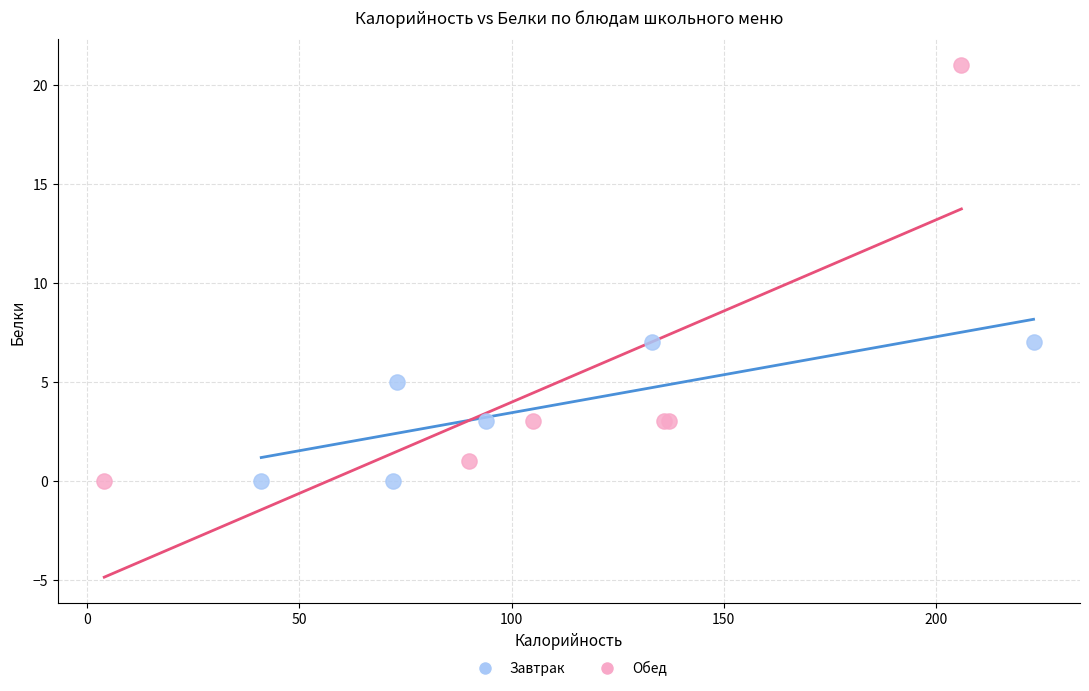

Which series has the widest spread of Y values?

Обед